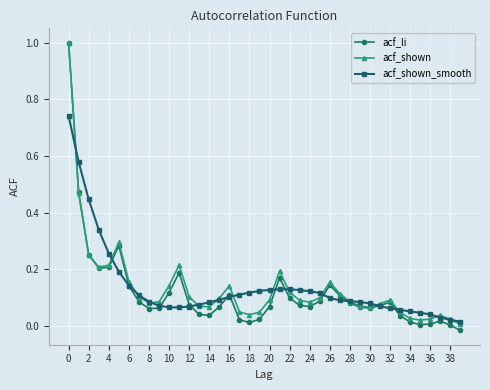

True or false: acf_shown has more than 1 interior local peaks.

True